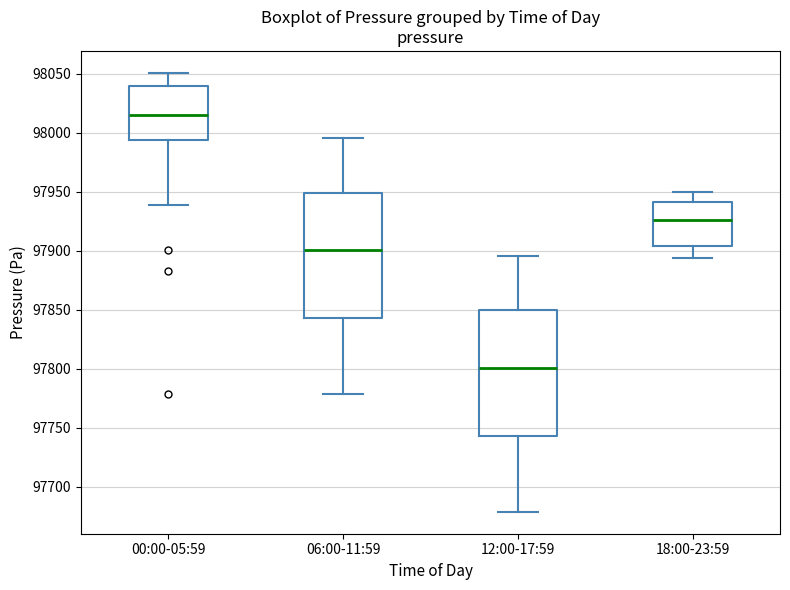

Where is the upper edge of the box for 12:00-17:59 on the y-axis? The values are not printed on the chart, so give them approximately, as read against the axis.

97850